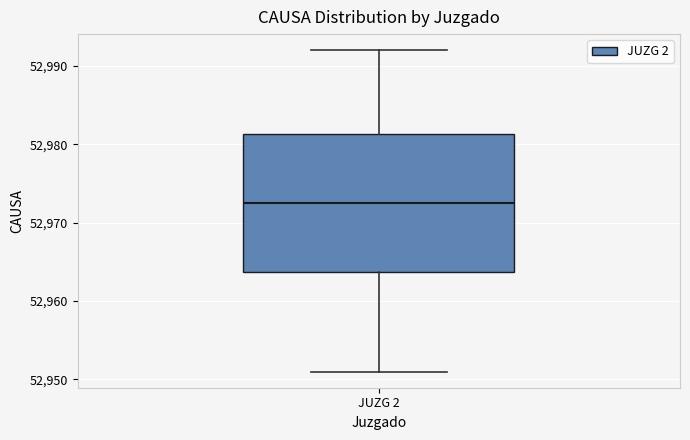

Where is the lower edge of the box for JUZG 2 on the y-axis? The values are not printed on the chart, so give them approximately, as read against the axis.

52964